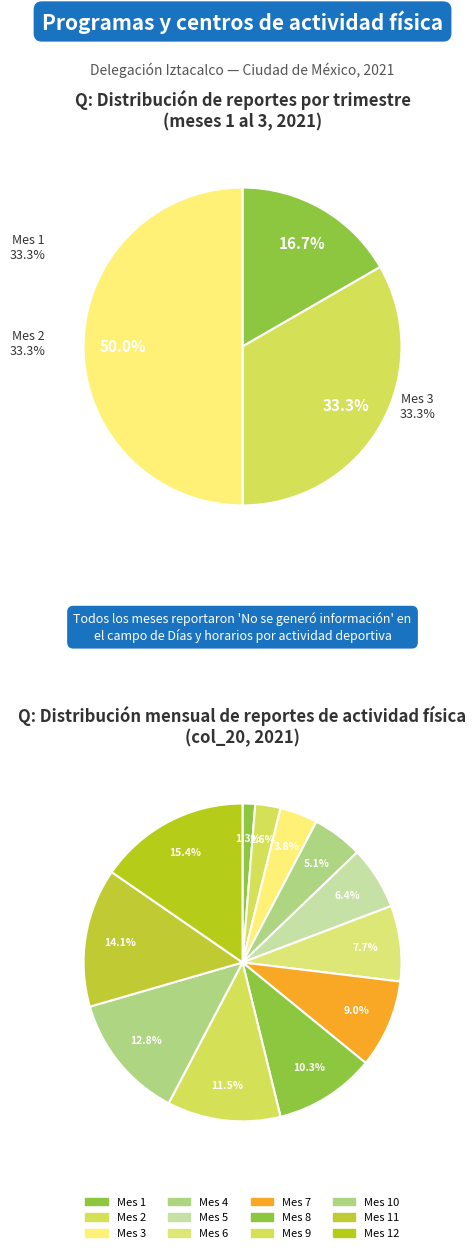

Rank the categories by value from highest to lowest.

12, 11, 10, 9, 8, 7, 6, 5, 4, 3, 2, 1